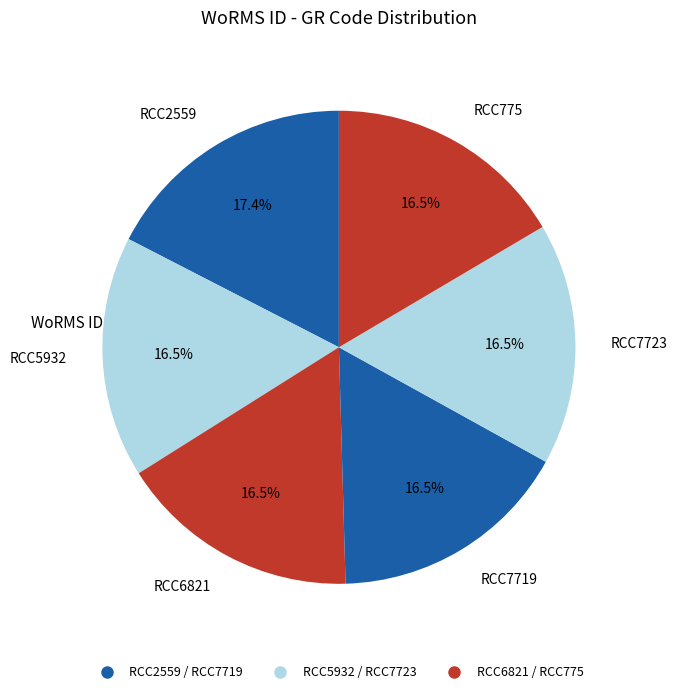

Which slice is the largest?

RCC2559